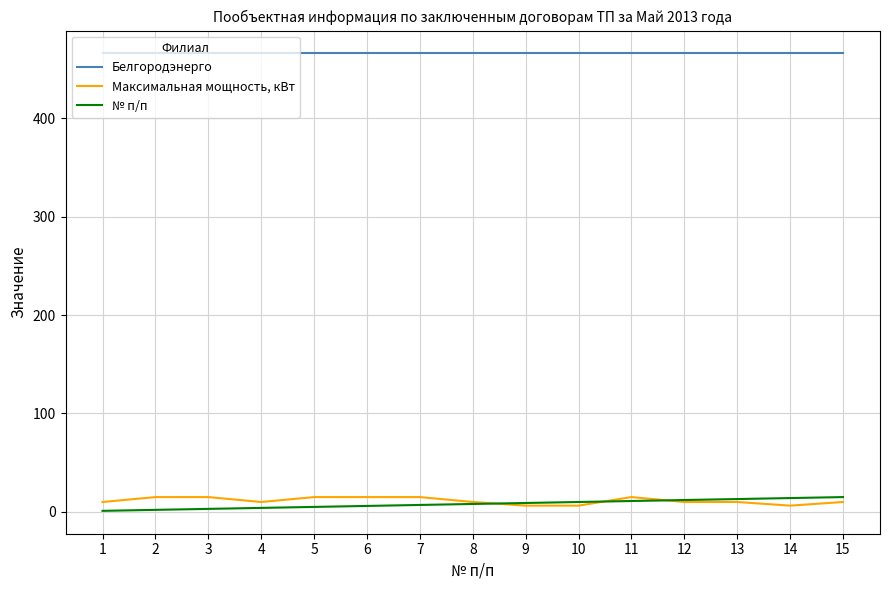

What is the approximate value of Максимальная мощность, кВт at 1?

10.0